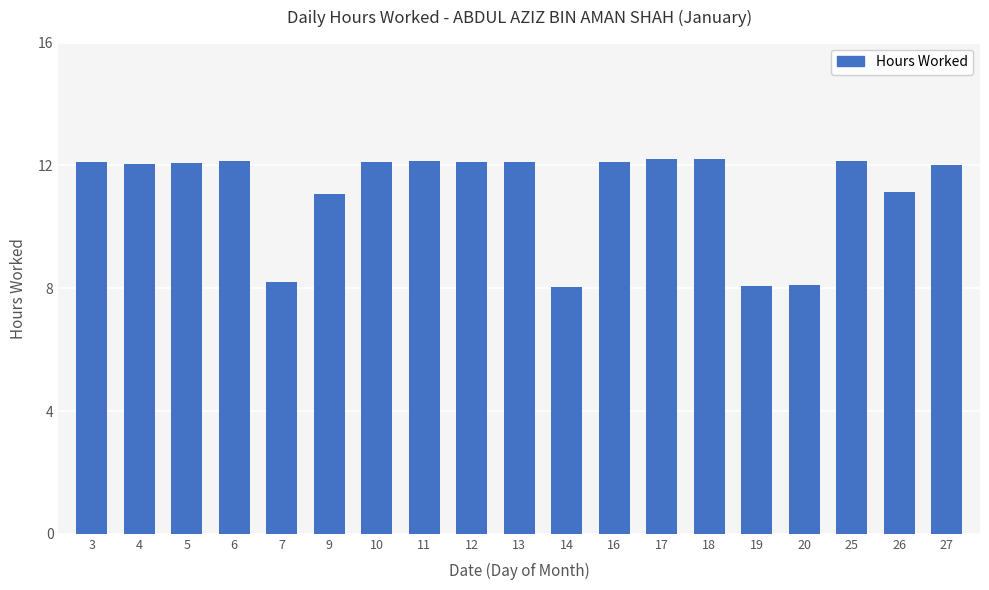

What is the value of the 16th bar from the left?

8.1